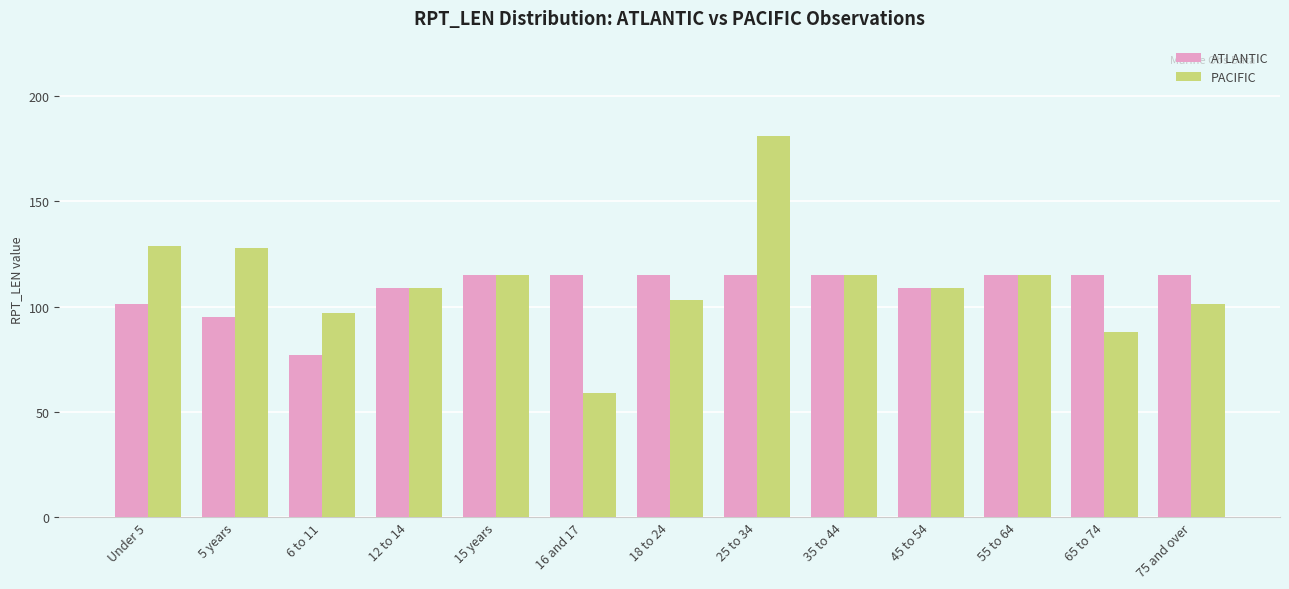

What is the difference between the second highest and minimum values in the ATLANTIC series?

38